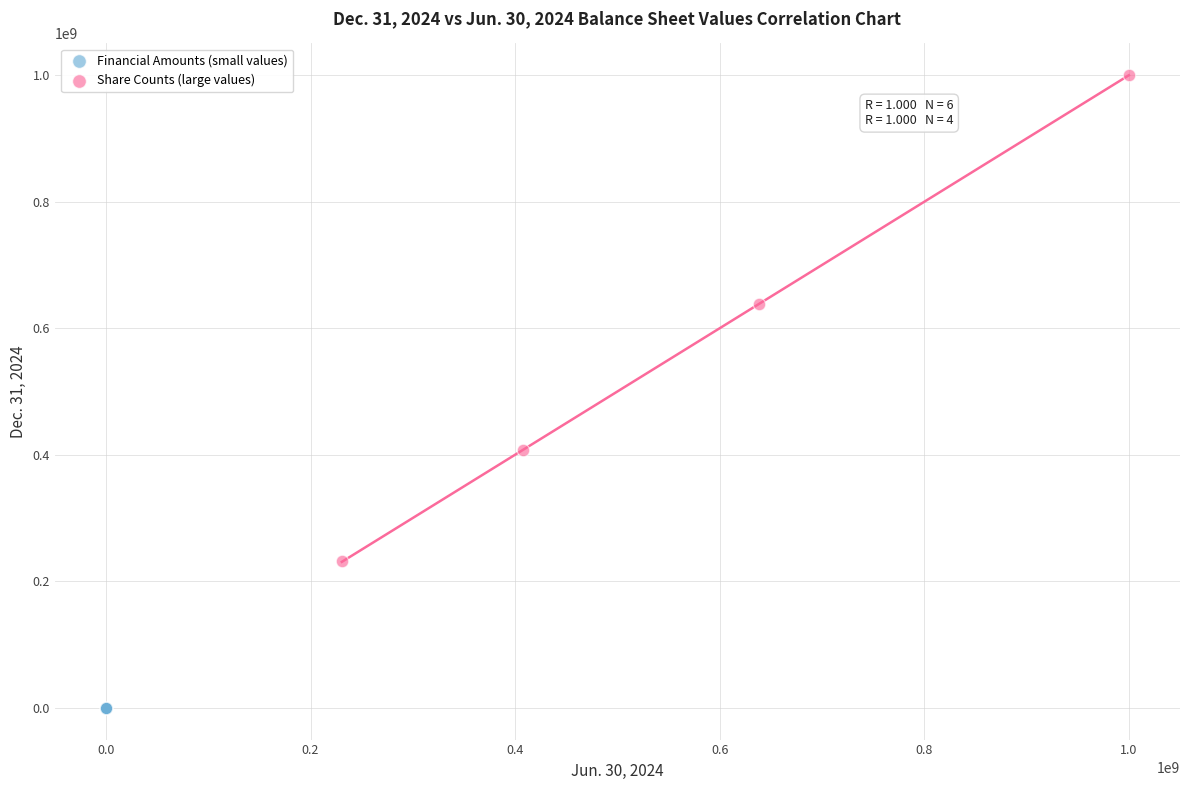

Which series contains the highest Y value?

Share Counts (large values)